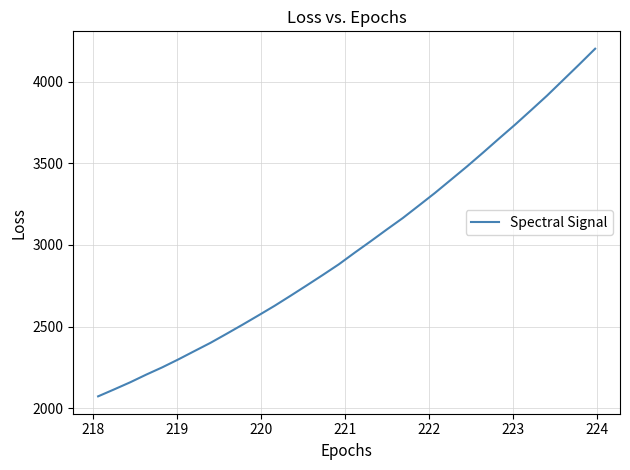

What is the greatest value displayed?

4201.8